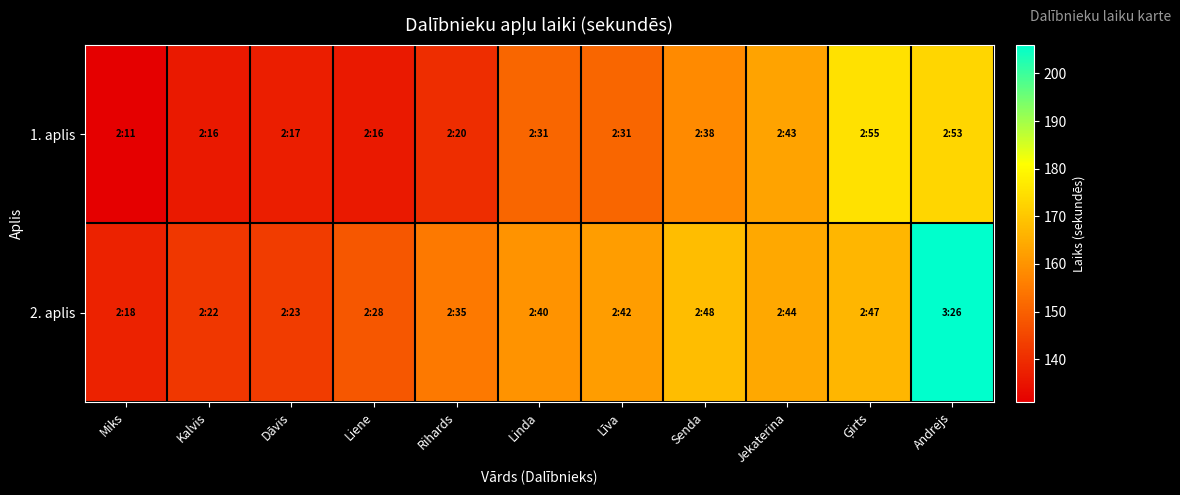

Reading right to left, transcribe all the data shown in this chart.

1. aplis: Andrejs=173	Ģirts=175	Jekaterina=163	Senda=158	Līva=151	Linda=151	Rihards=140	Liene=136	Dāvis=137	Kalvis=136	Miks=131
2. aplis: Andrejs=206	Ģirts=167	Jekaterina=164	Senda=168	Līva=162	Linda=160	Rihards=155	Liene=148	Dāvis=143	Kalvis=142	Miks=138